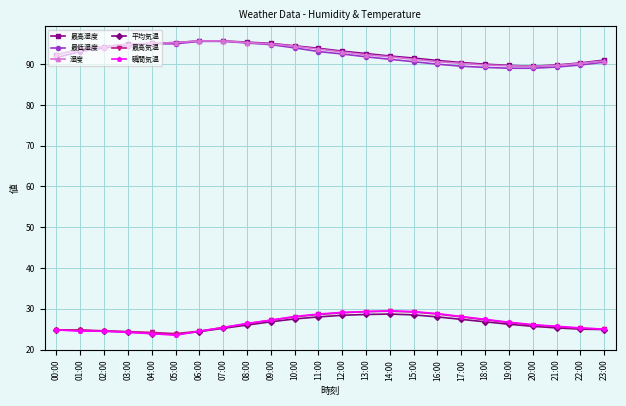

True or false: 湿度 and 瞬間気温 cross at least once.

False